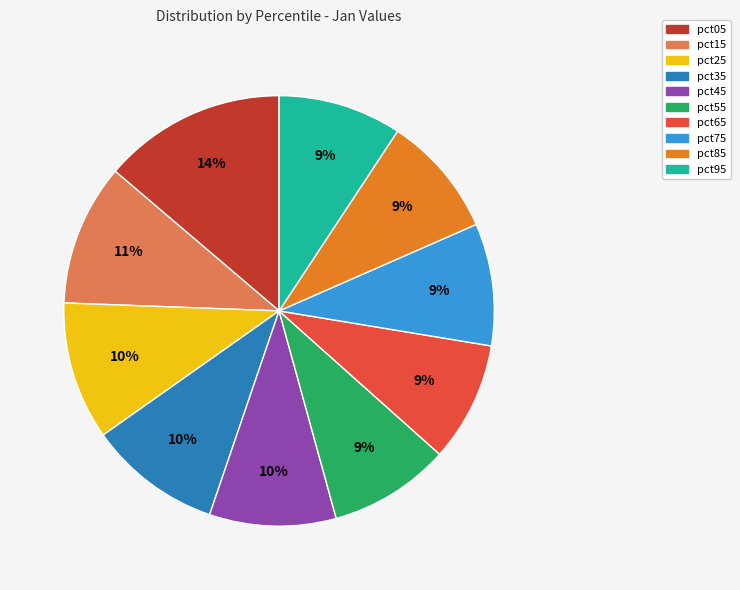

What is the largest slice in the pie chart?

pct05